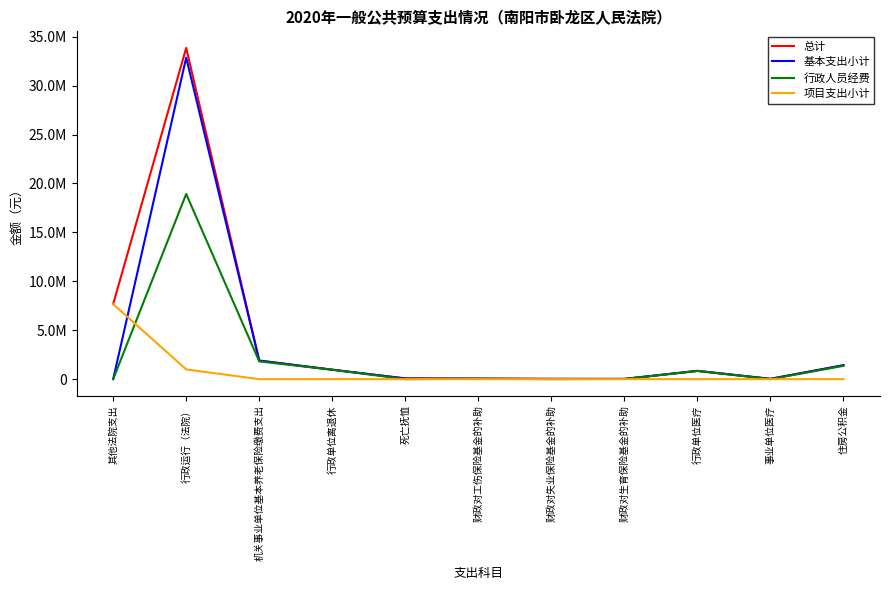

Is it true that 行政人员经费 equals -11780731.5 at 死亡抚恤?

False